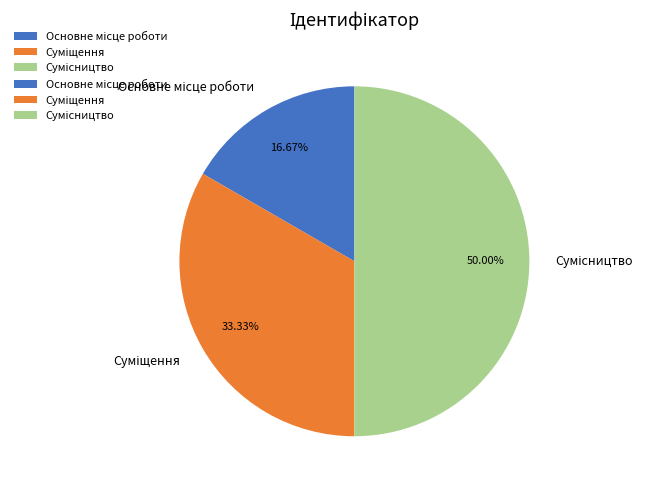

Does any single category account for the majority?

No